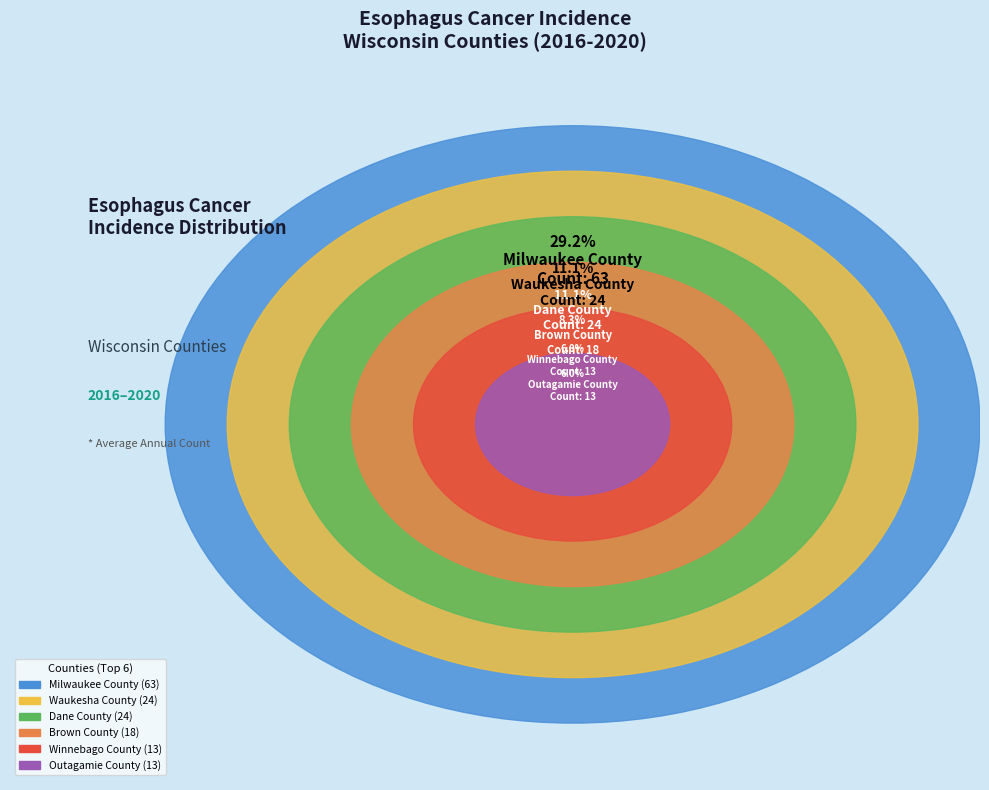

True or false: Walworth County accounts for 1% of the total.

False